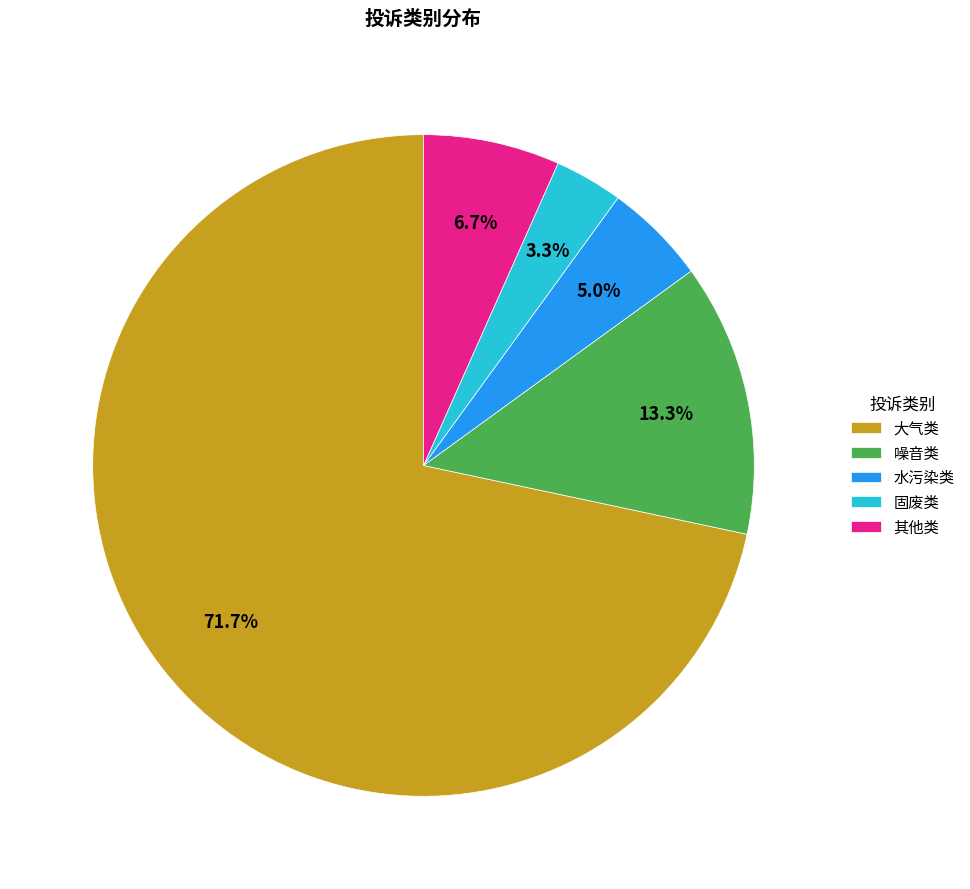

Is the sum of 其他类 and 大气类 greater than half?

Yes